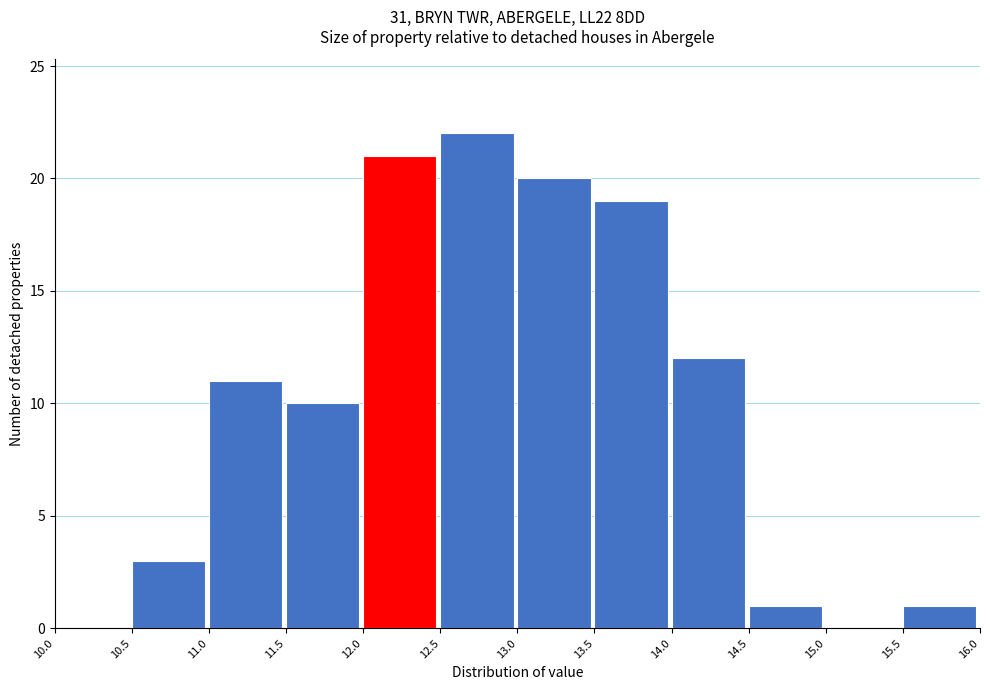

Which range on the x-axis has the tallest bar?

12.5 to 13.0